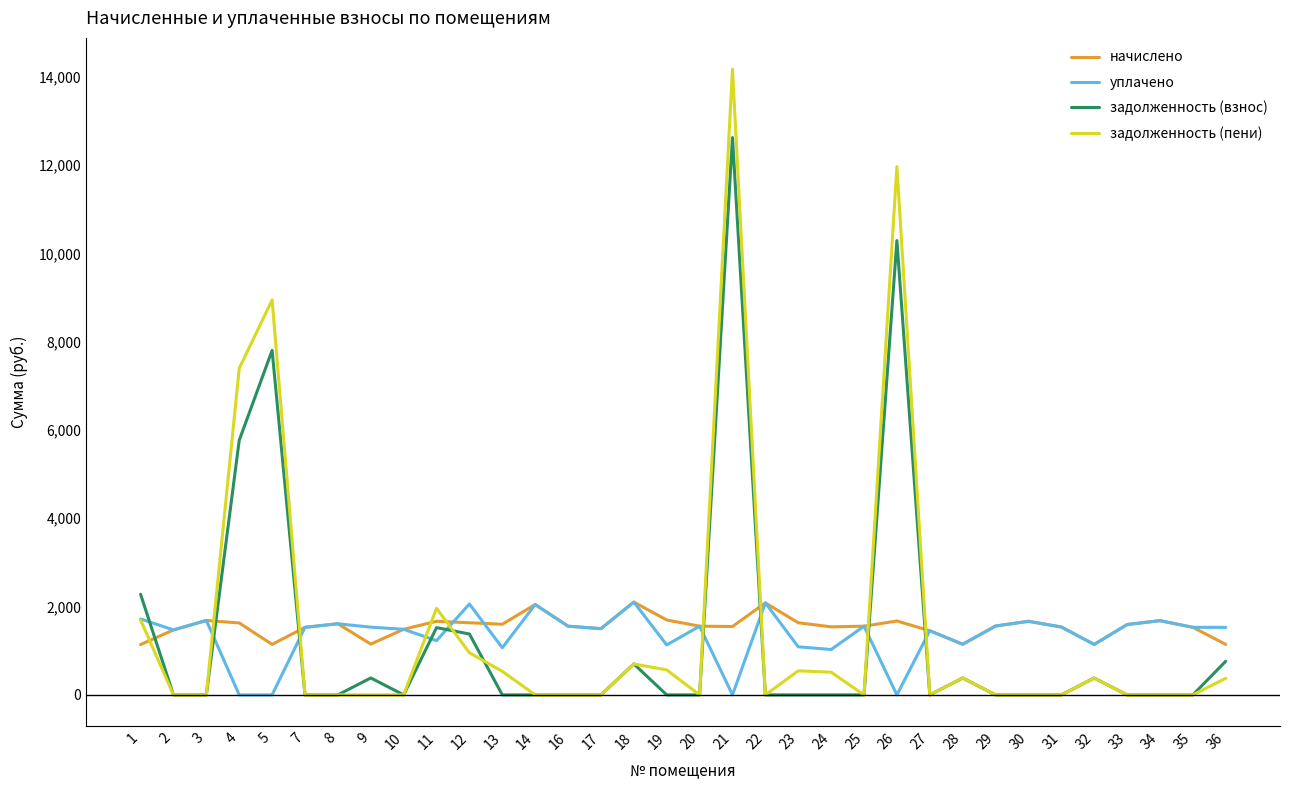

Read the начислено value at 1.

1139.3